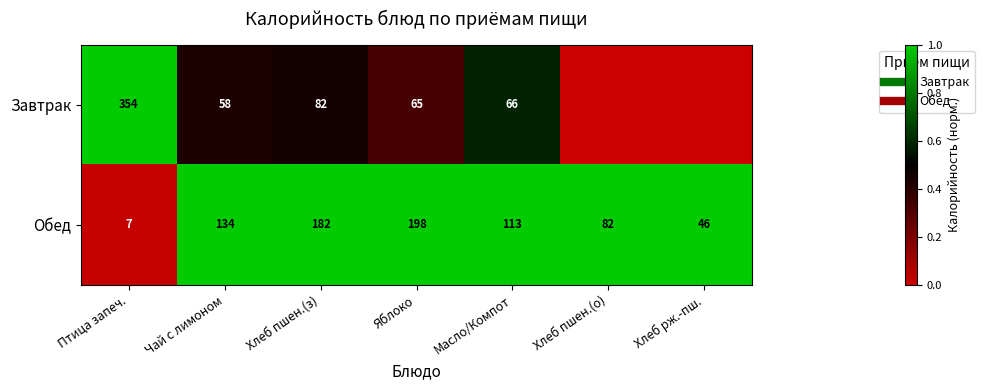

Between Хлеб пшен.(о) and Хлеб пшен.(з), which is larger?

Хлеб пшен.(з)